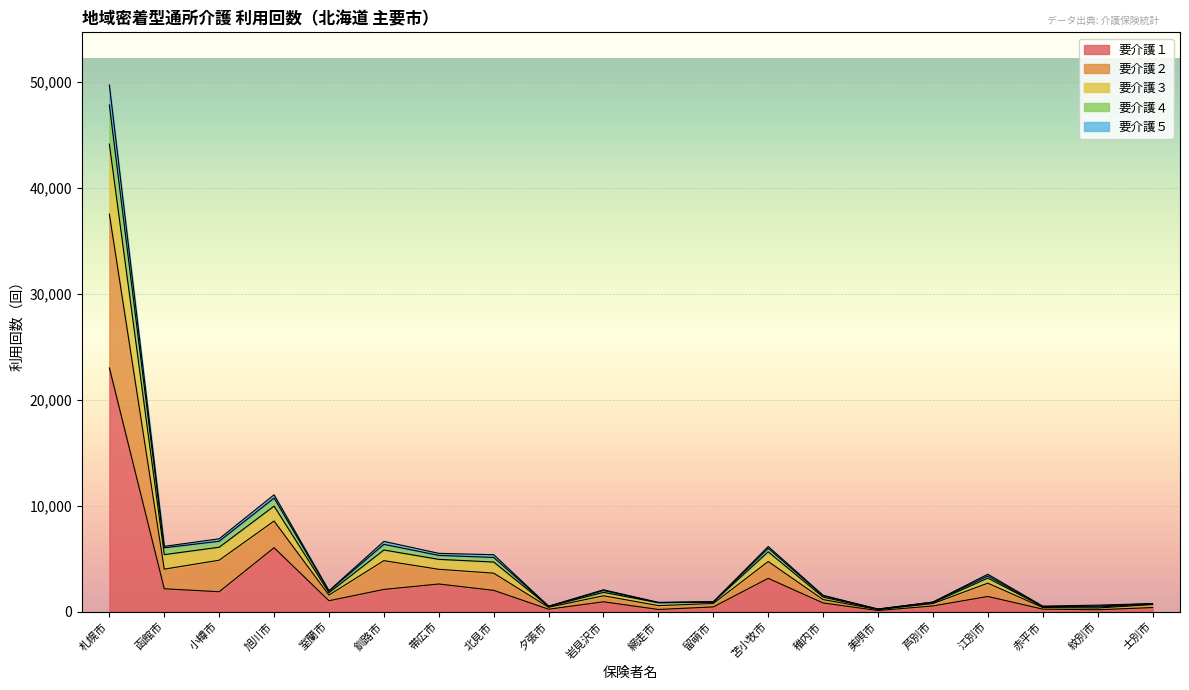

True or false: 要介護２ has more than 2 interior local peaks.

True